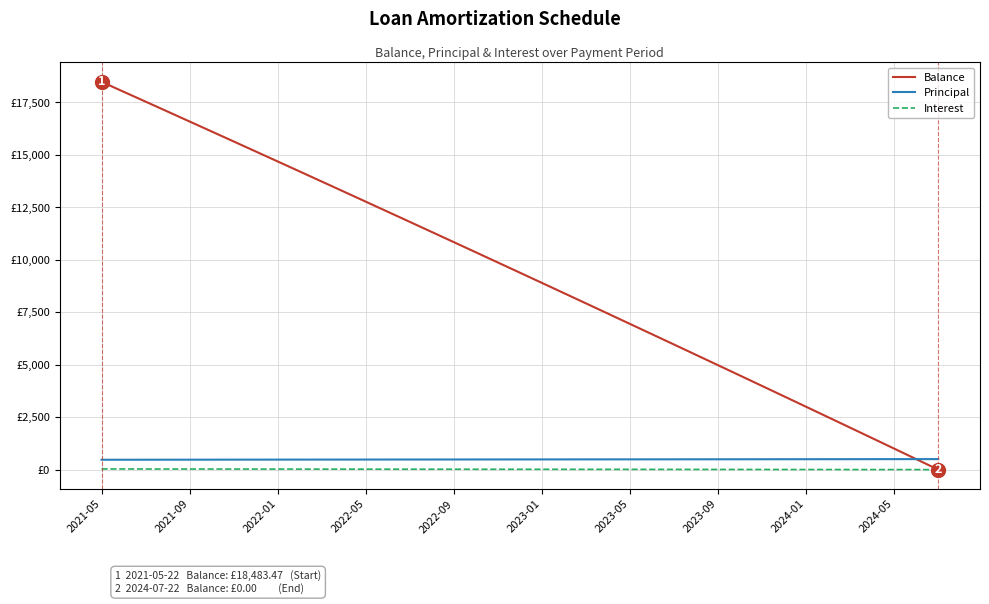

Does the chart display data point markers on the line(s)?

No